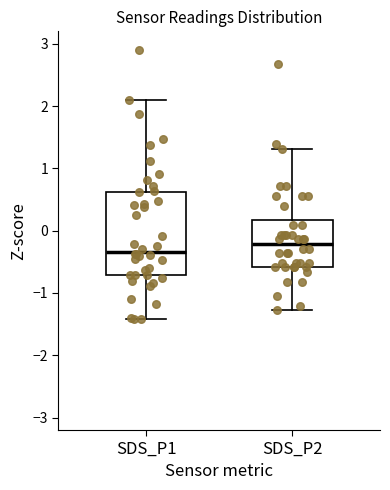

Which box's median line is the highest?

SDS_P2